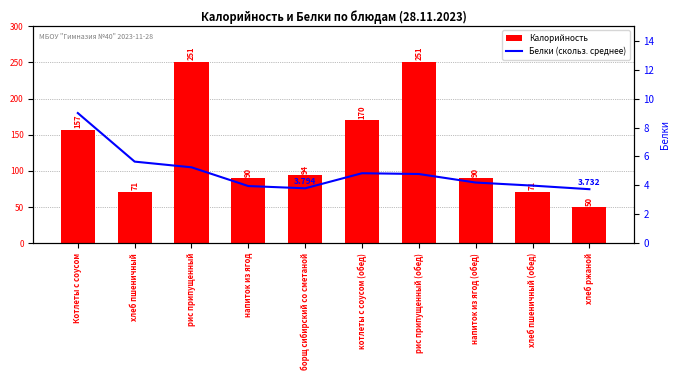

What is the value of the Белки (скольз. среднее) bar at the 4th from the left?

3.9